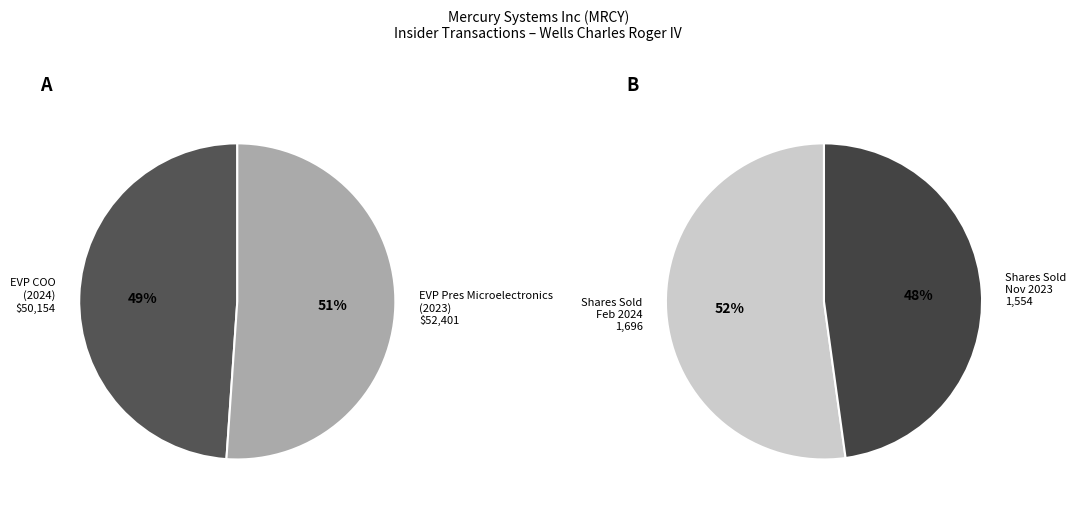

How many segments does this pie chart have?

2